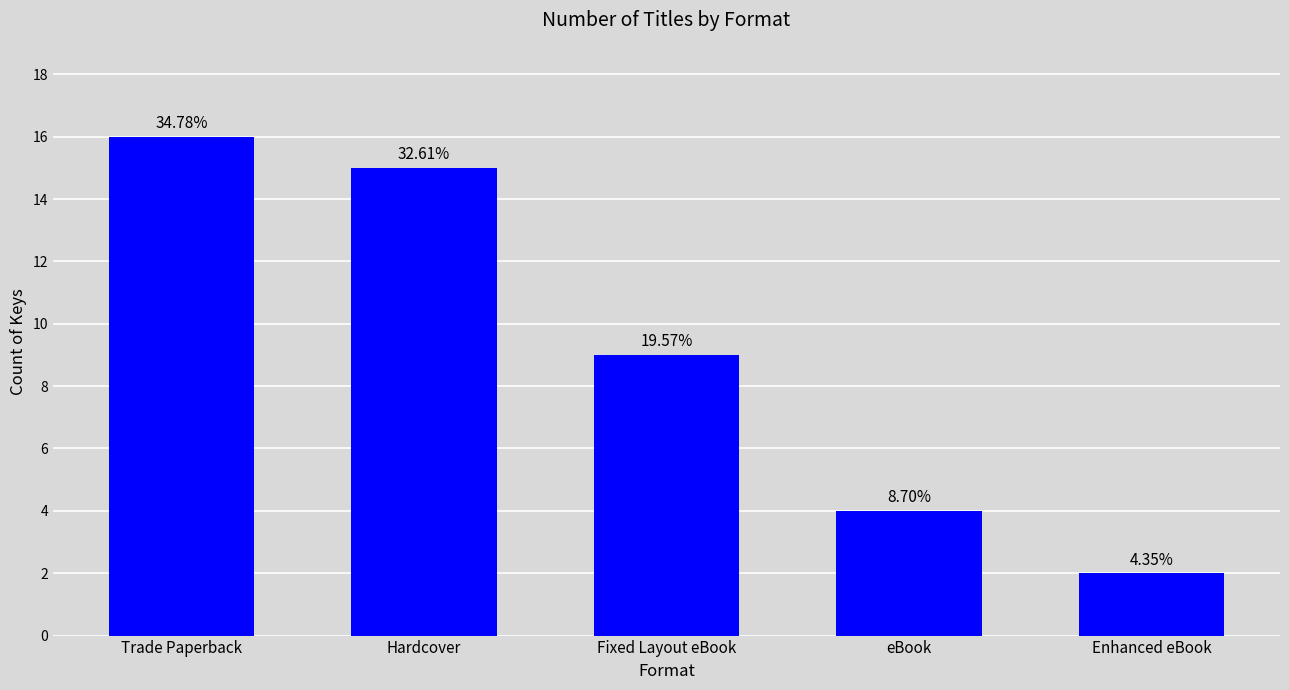

How many bars are there in total?

5